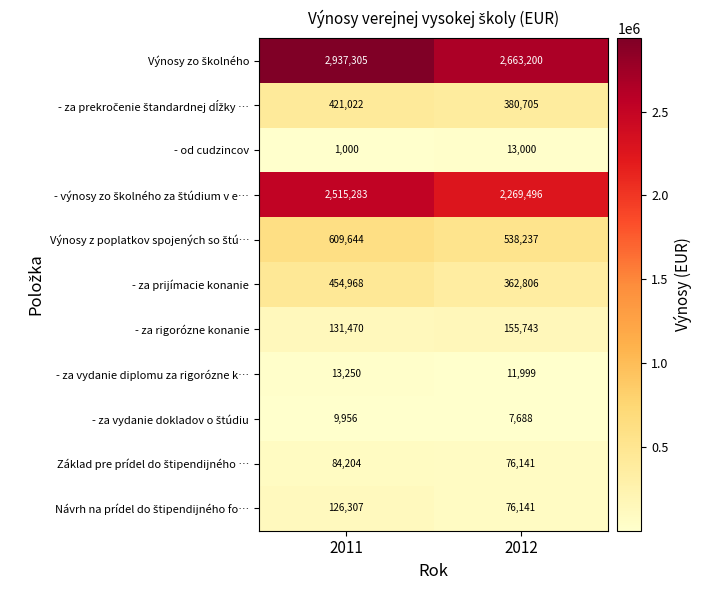

What is the difference between the maximum and minimum values in the - za prijímacie konanie series?

92162